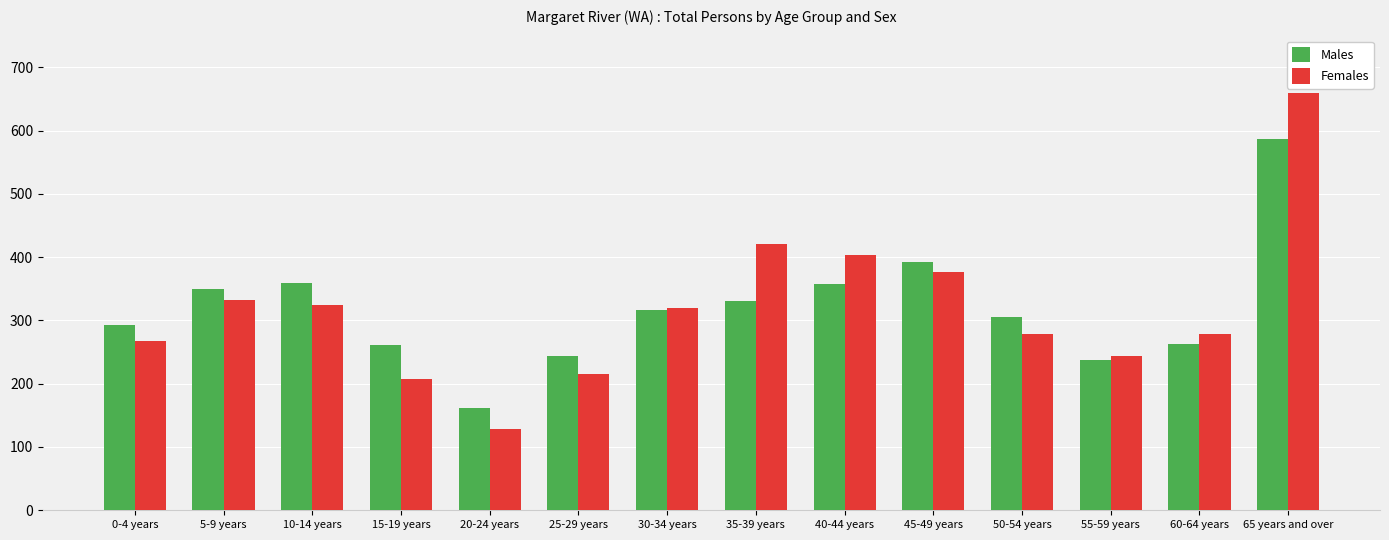

What is the sum of the Females values at 50-54 years and 35-39 years?

699